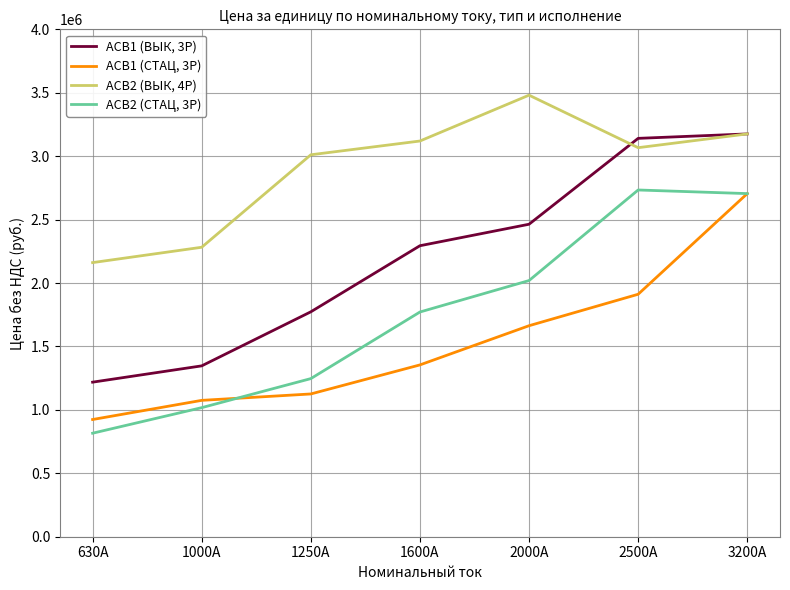

What is the minimum value shown in the chart?

816000